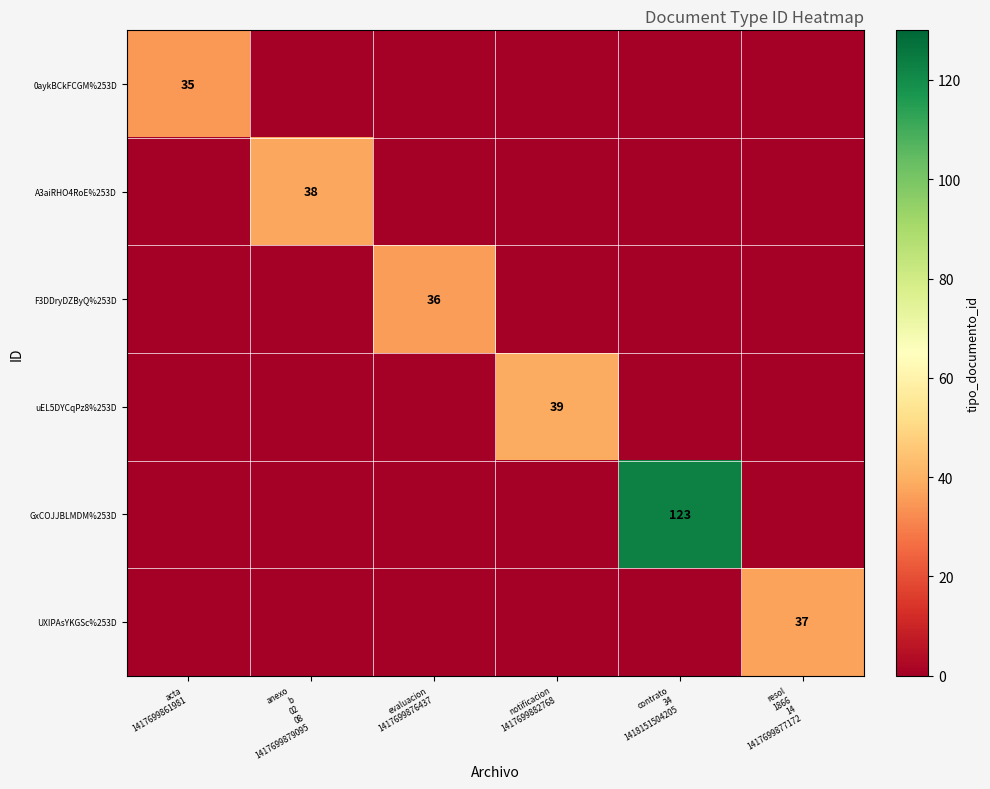

How many data points does each series have?

6